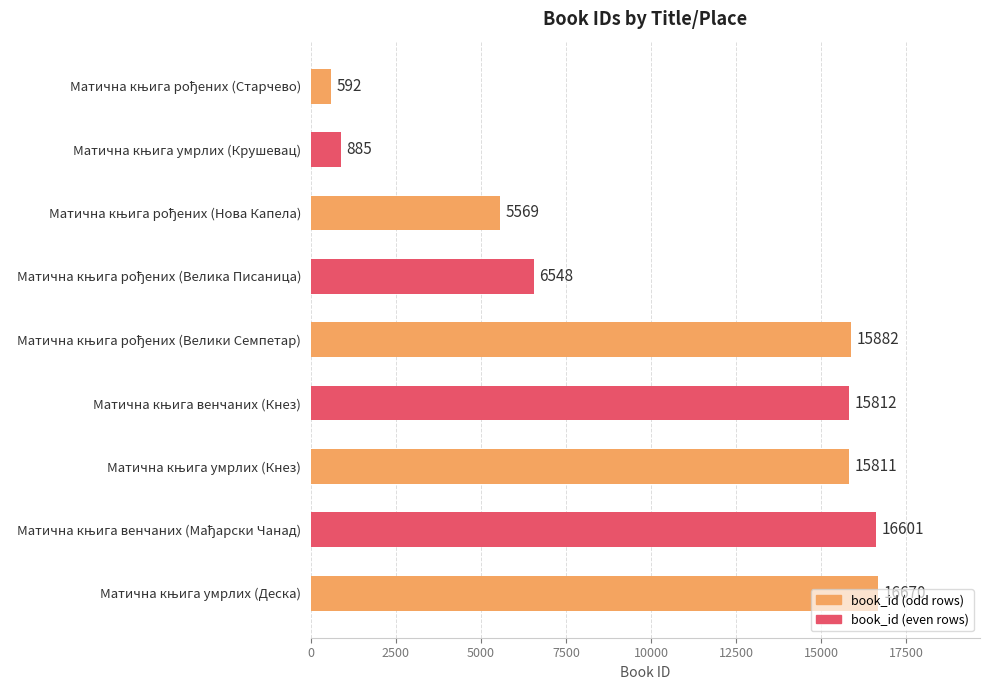

What is the minimum value shown in the chart?

592